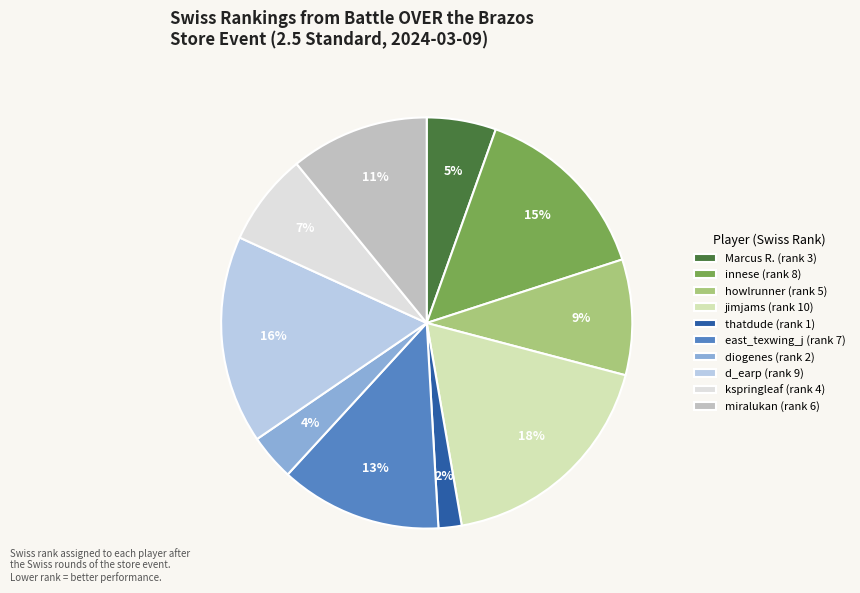

To the nearest percent, what portion does d_earp (rank 9) represent?

16%